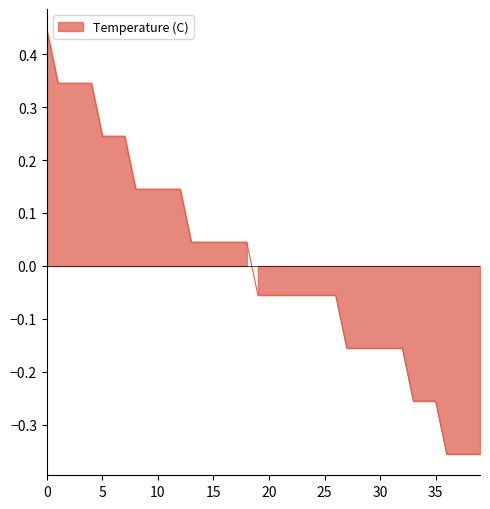

Count the number of categories in the chart.

40